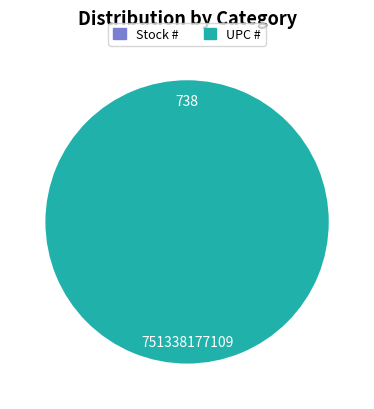

Rank the categories by value from highest to lowest.

UPC #, Stock #